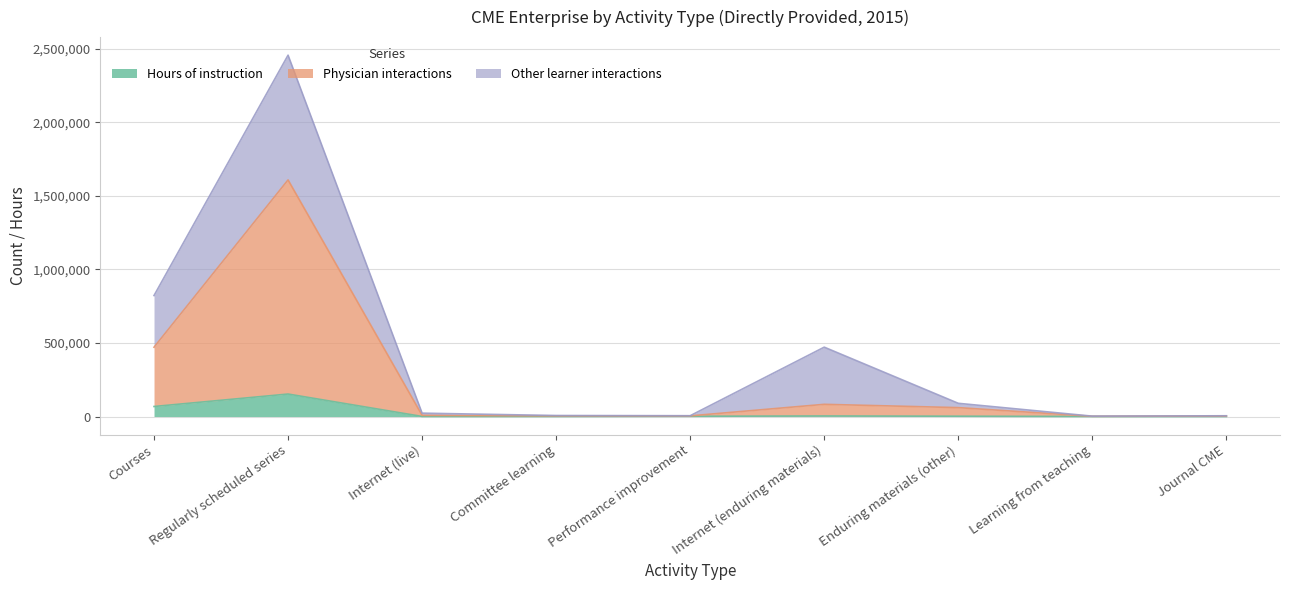

What is the sum of the Hours of instruction values at Committee learning and Enduring materials (other)?

2833.2